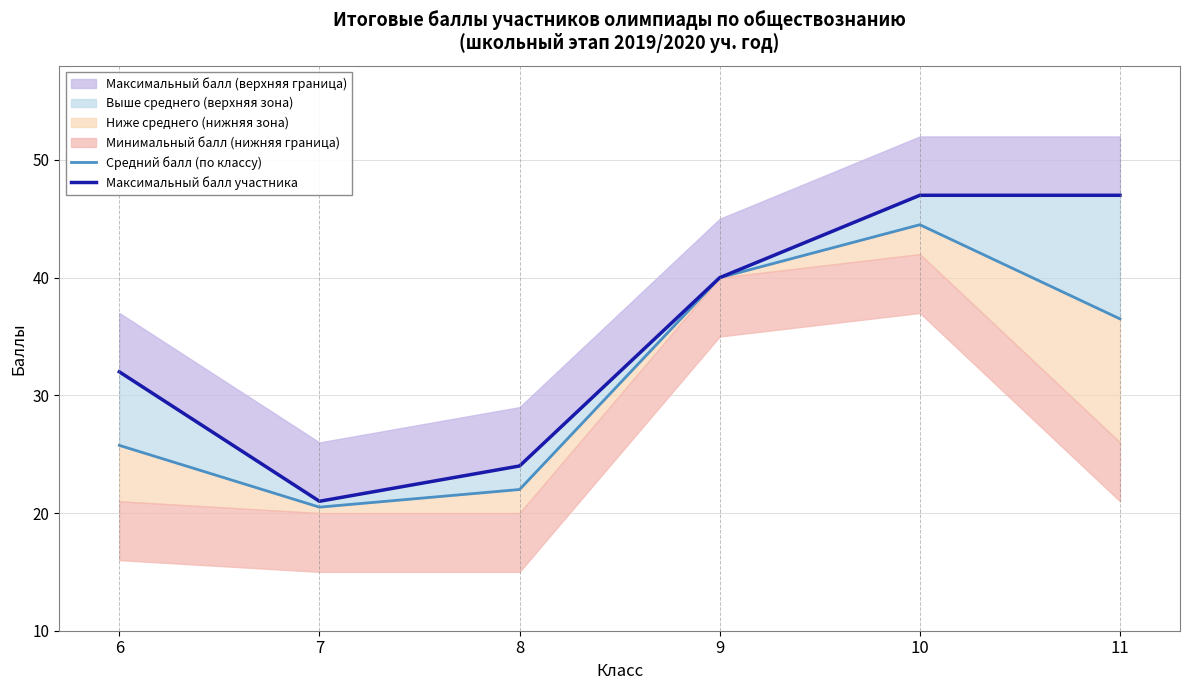

How many categories are shown in the chart?

6